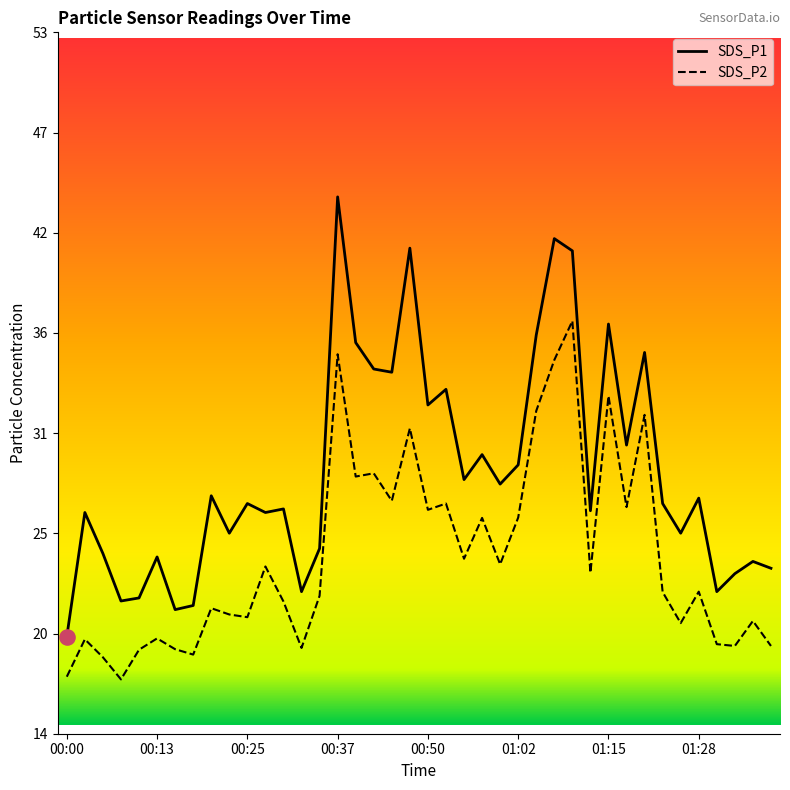

At which category is the sum across all series the highest?

00:37